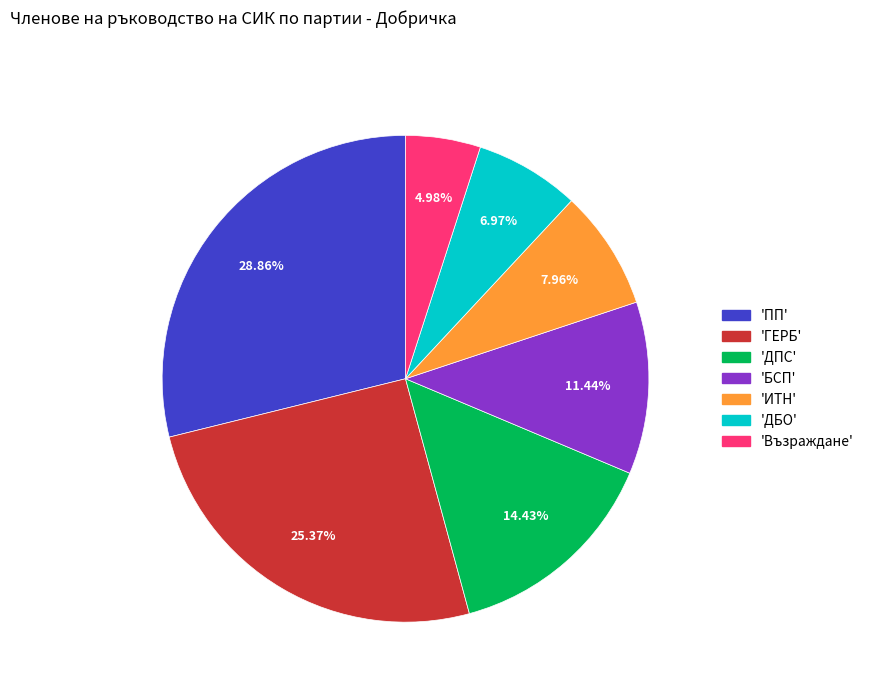

Is there any slice that represents more than half of the pie?

No